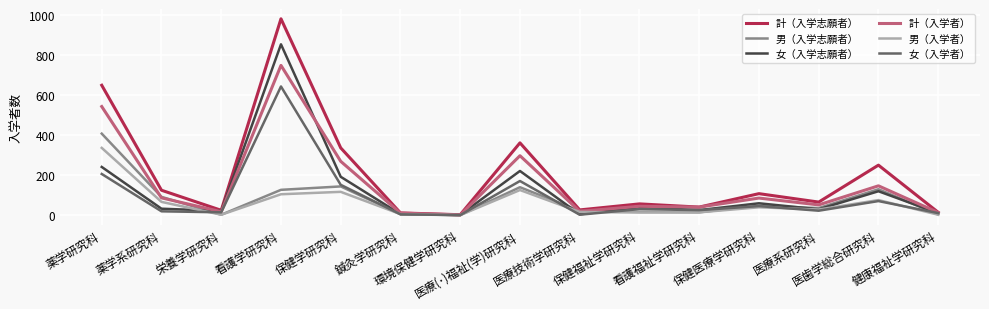

What is the greatest value displayed?

979